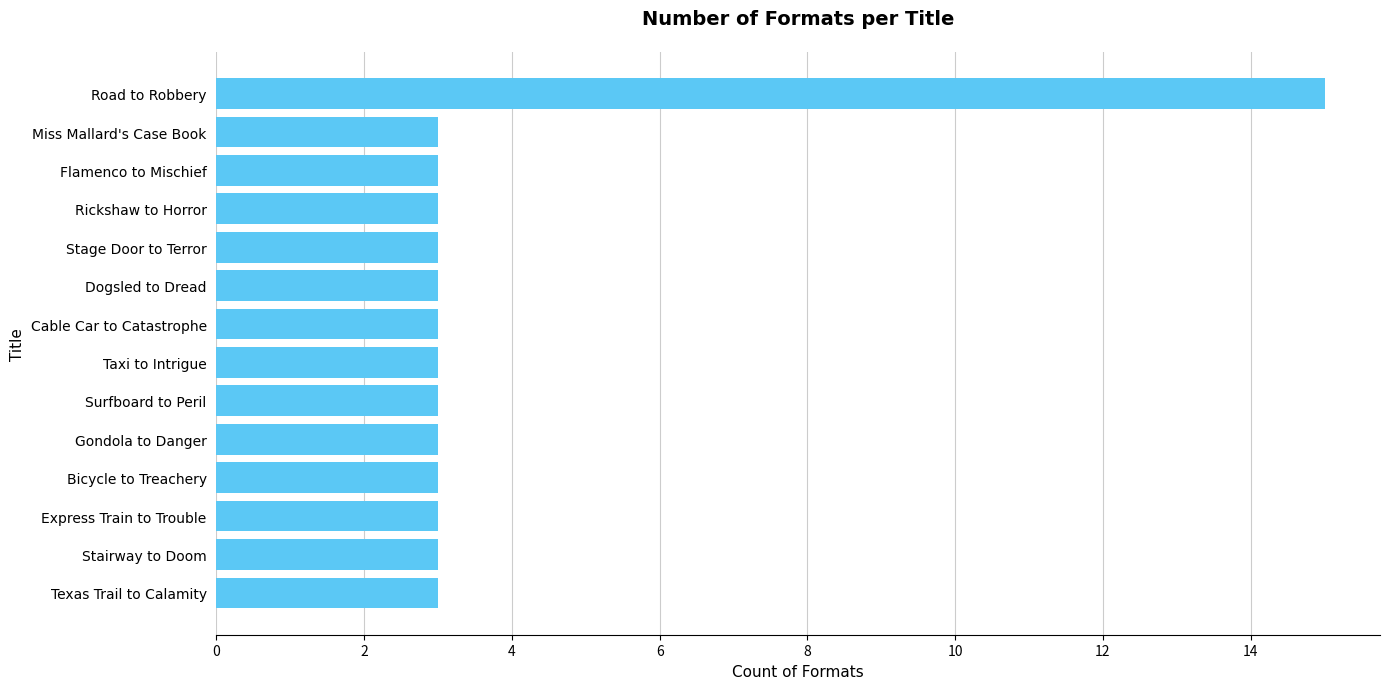

What position from the bottom is Flamenco to Mischief?

12